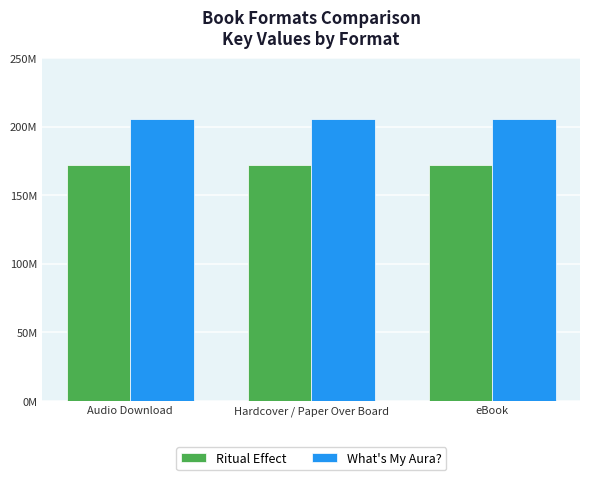

The What's My Aura? series shows 44783314 at Audio Download. True or false?

False